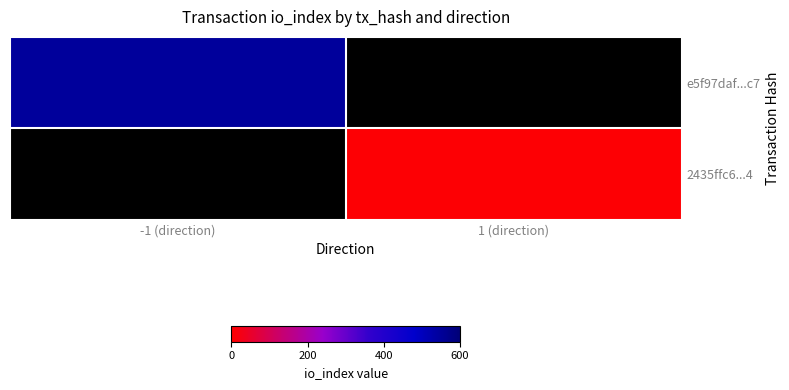

What is the total value across all series at -1 (direction)?

548